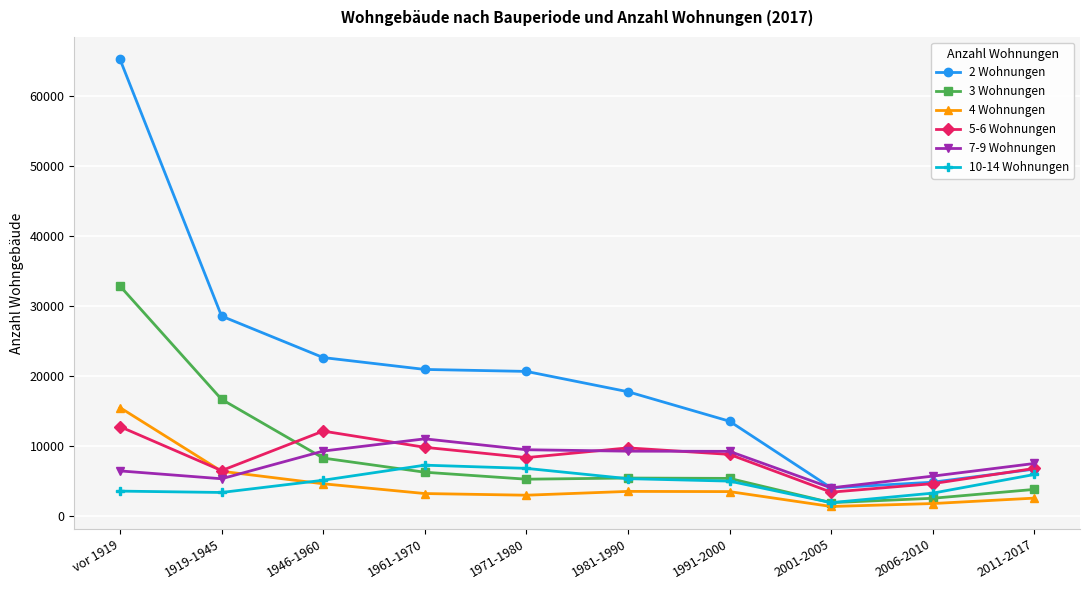

List the series in order of their peak value, highest first.

2 Wohnungen, 3 Wohnungen, 4 Wohnungen, 5-6 Wohnungen, 7-9 Wohnungen, 10-14 Wohnungen